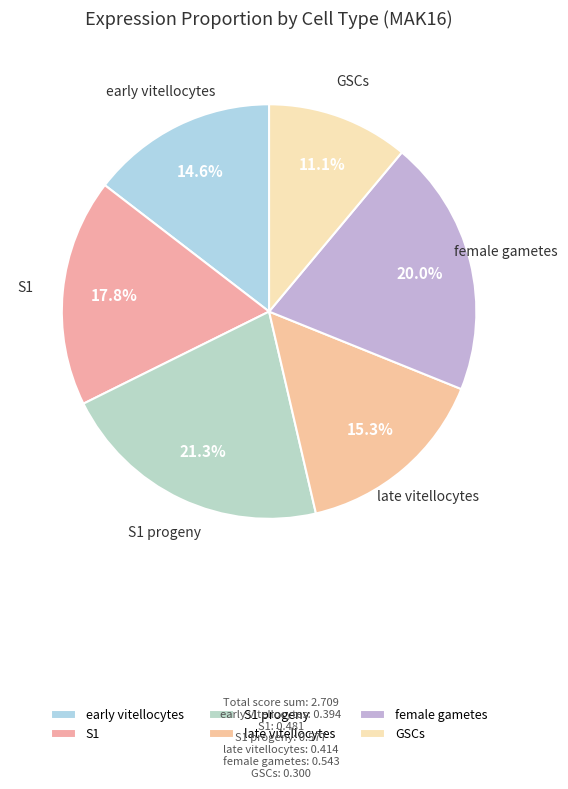

Combined, do late vitellocytes and GSCs account for over 50%?

No